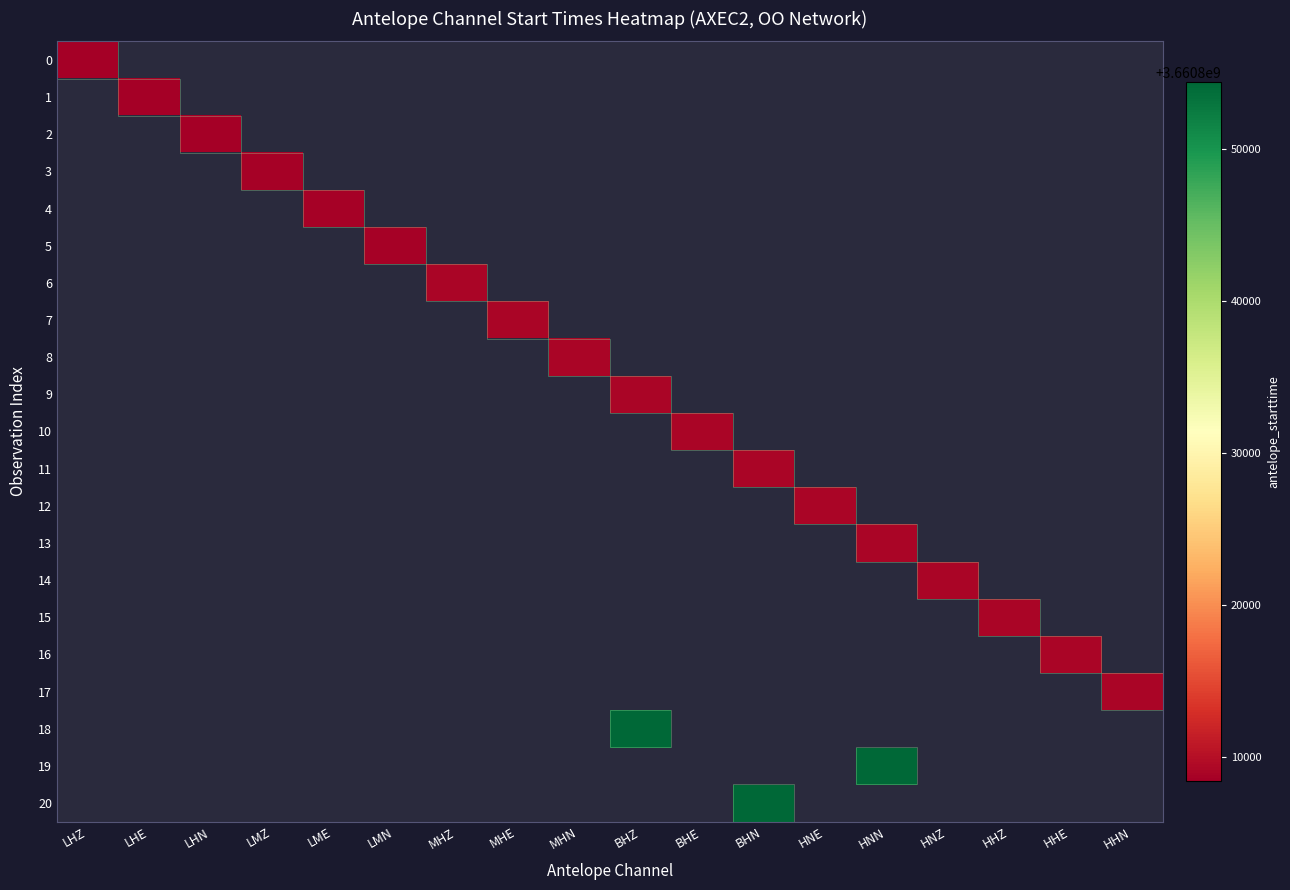

How many data points does each series have?

18